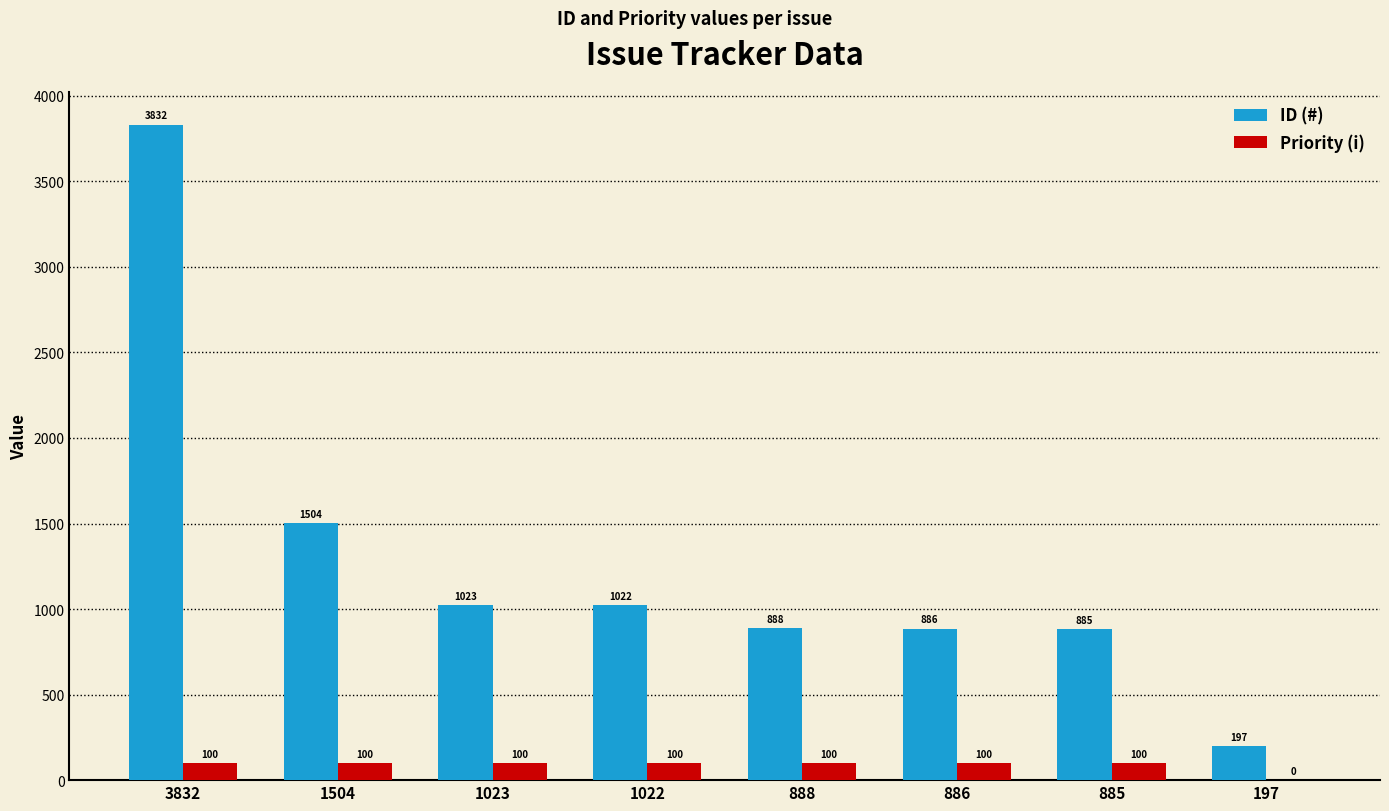

What is the approximate value of ID (#) at 885?

885